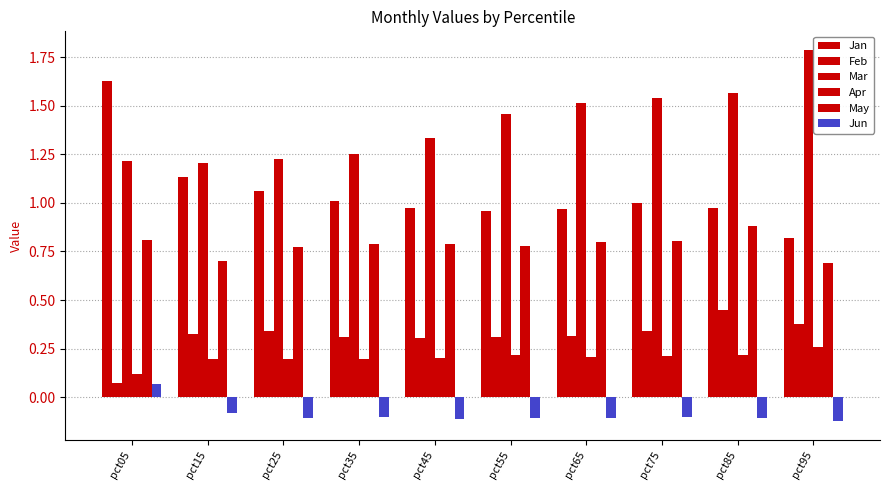

Does the chart contain stacked bars?

No